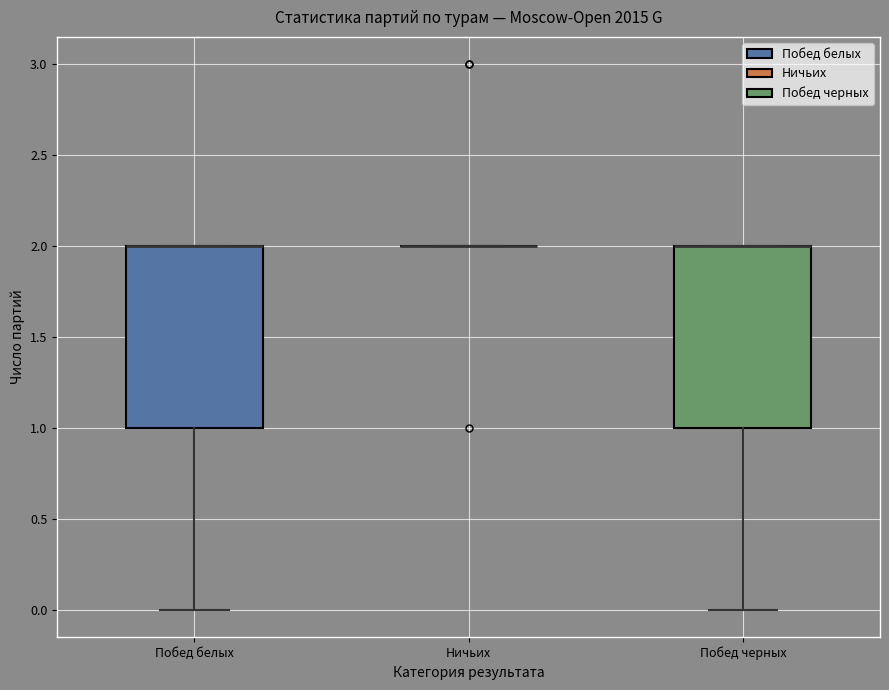

Reading left to right, read every box against the y-axis: the position of its median line, the range the box covers, and the ends of its whiskers. The values are not printed on the chart, so give them approximately, as read against the axis.

Побед белых: median 2 (drawn on the box's upper edge), box 1 to 2, whiskers 0 to 2
Ничьих: box collapsed to a line at 2, whiskers 2 to 2
Побед черных: median 2 (drawn on the box's upper edge), box 1 to 2, whiskers 0 to 2